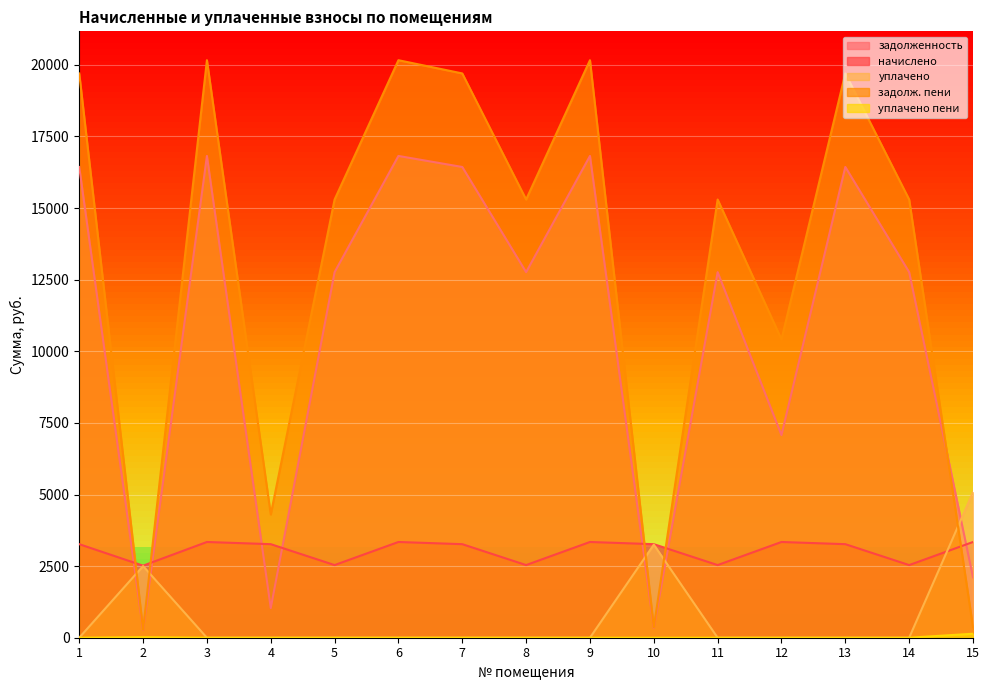

Is it true that задолженность equals 23966.7 at 13?

False